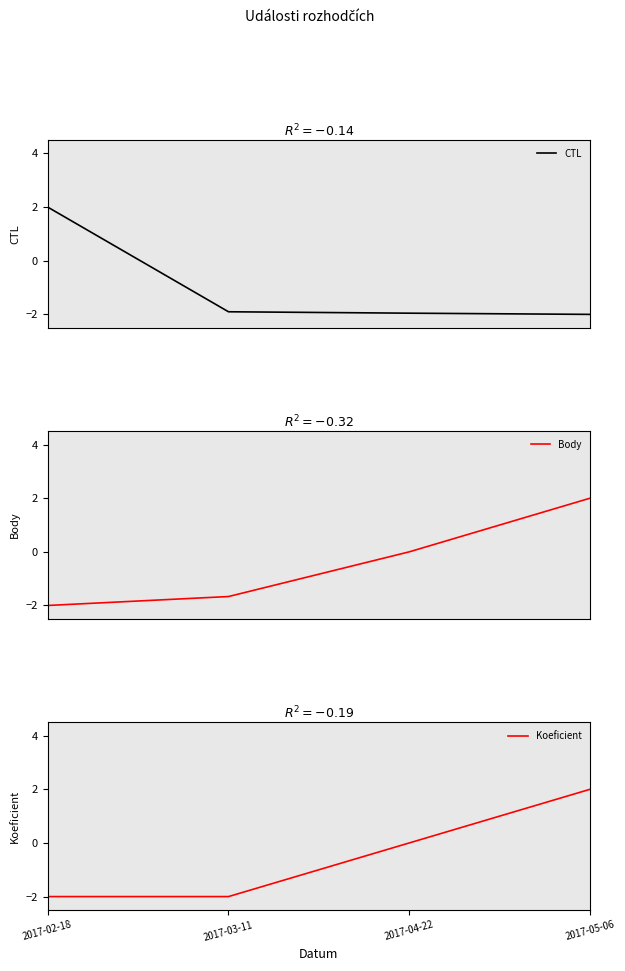

Which category has the highest value in the Body series?

2017-05-06